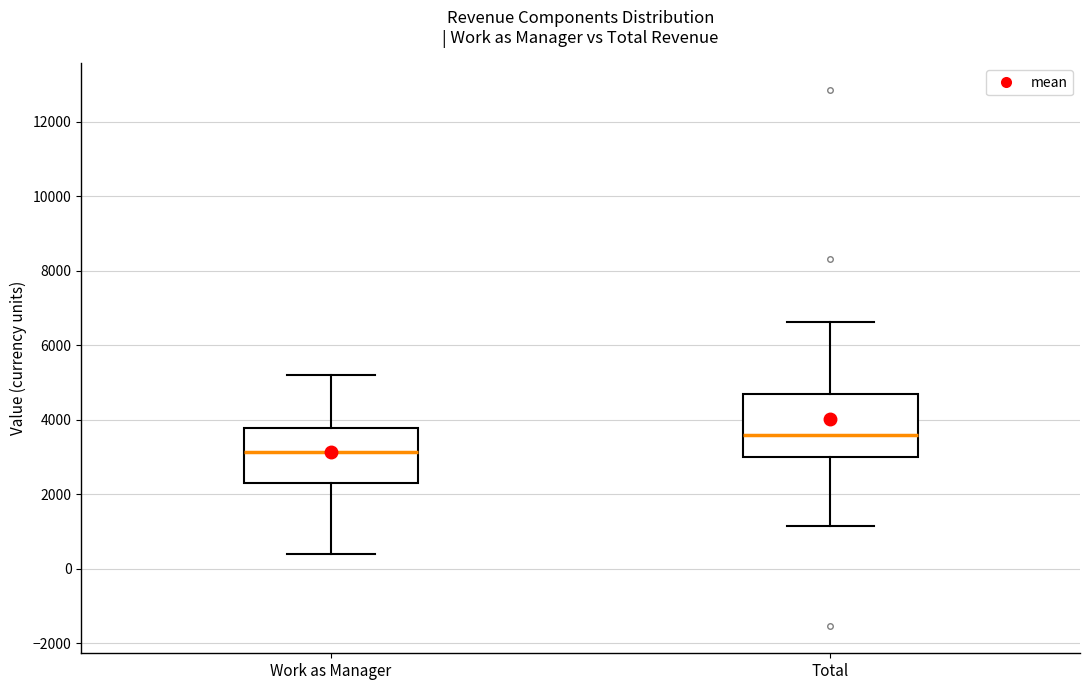

Reading left to right, read every box against the y-axis: the position of its median line, the range the box covers, and the ends of its whiskers. The values are not printed on the chart, so give them approximately, as read against the axis.

Work as Manager: median 3200, box 2200 to 3800, whiskers 400 to 5200
Total: median 3600, box 3000 to 4600, whiskers 1200 to 6600